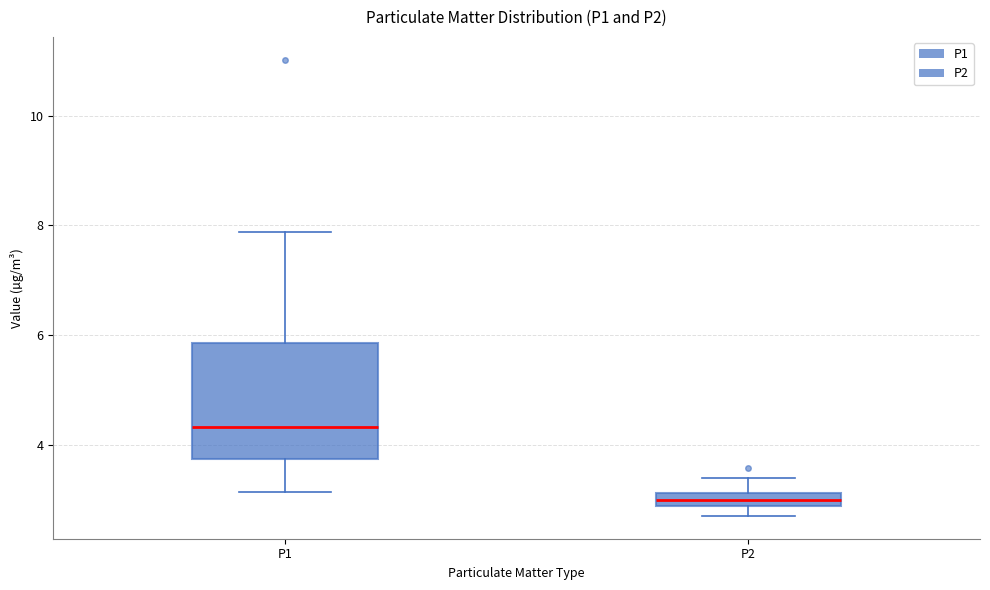

Where is the lower edge of the box for P1 on the y-axis? The values are not printed on the chart, so give them approximately, as read against the axis.

3.8